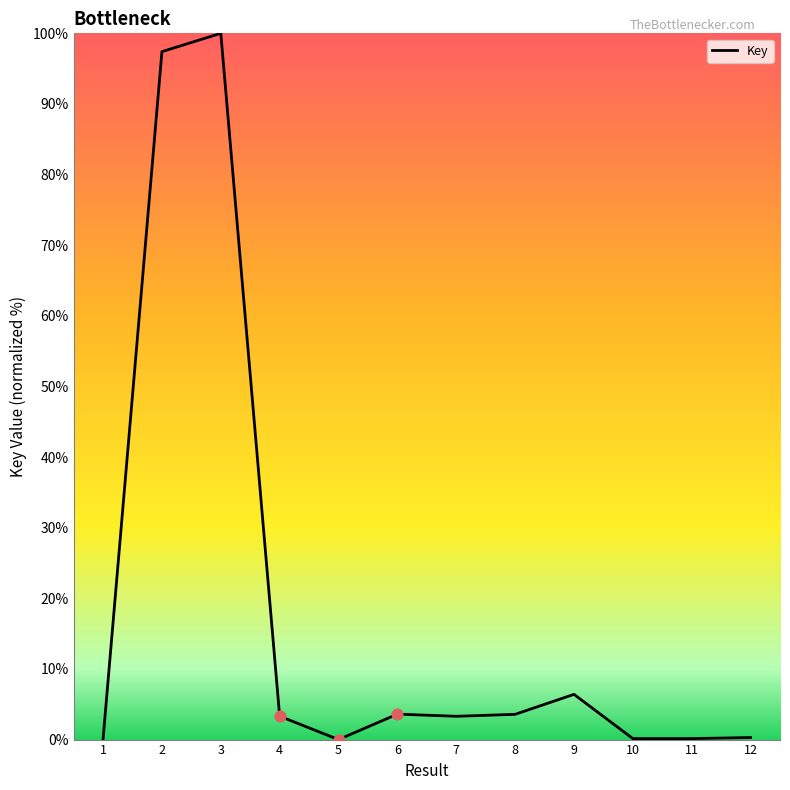

What is the change in value from 3 to 11?

-99.9